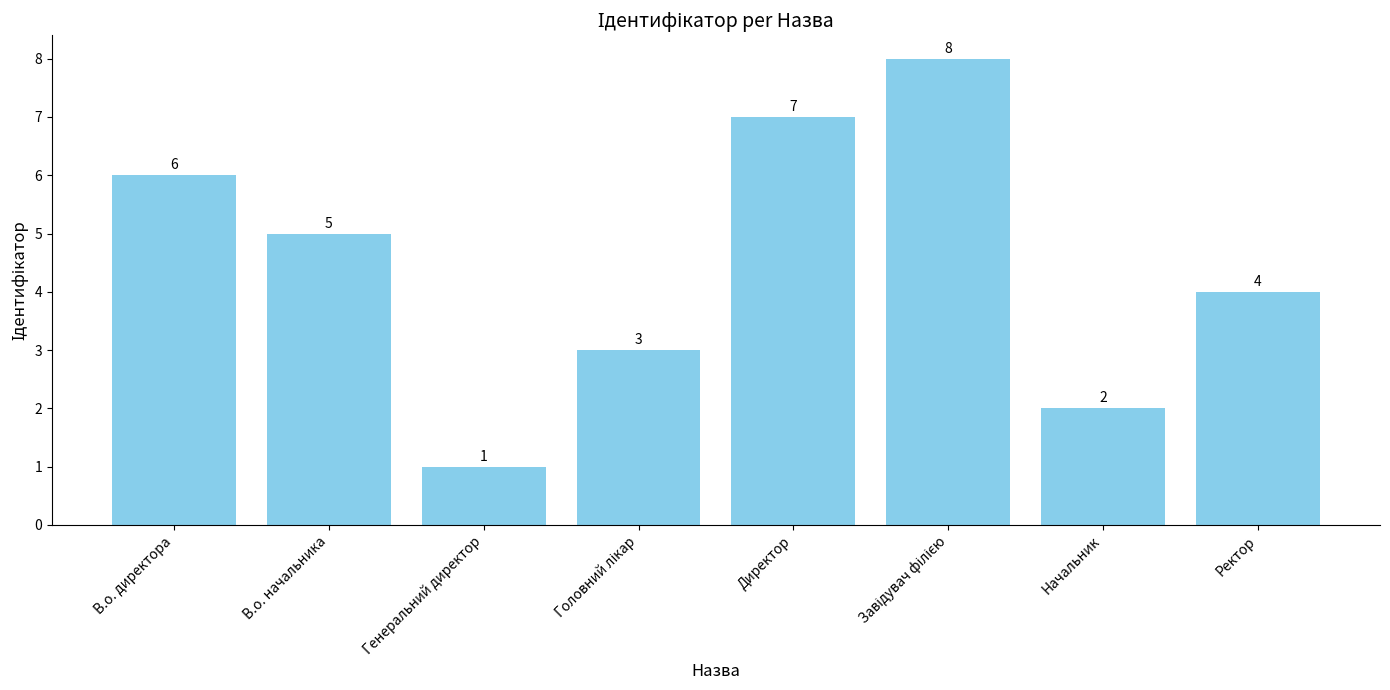

What is the greatest value displayed?

8